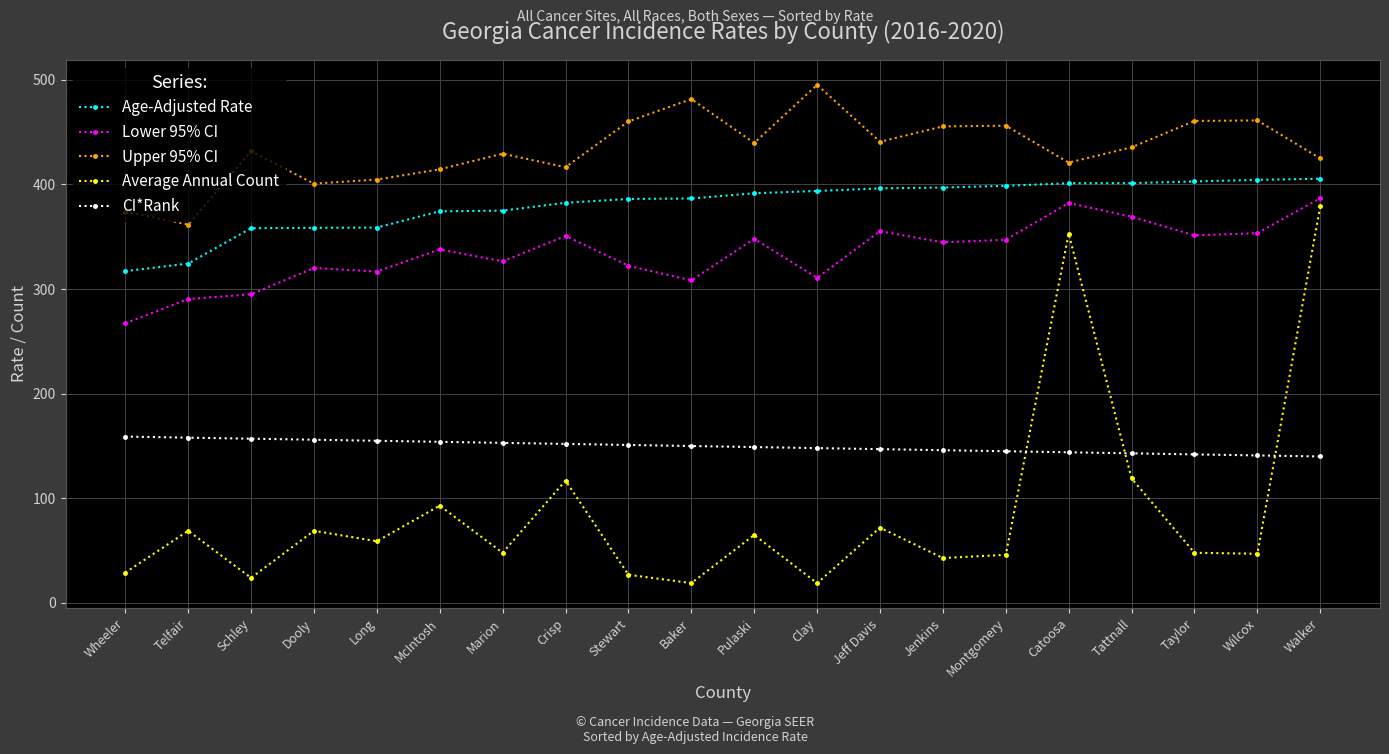

Which category has the lowest value in the Age-Adjusted Rate series?

Wheeler